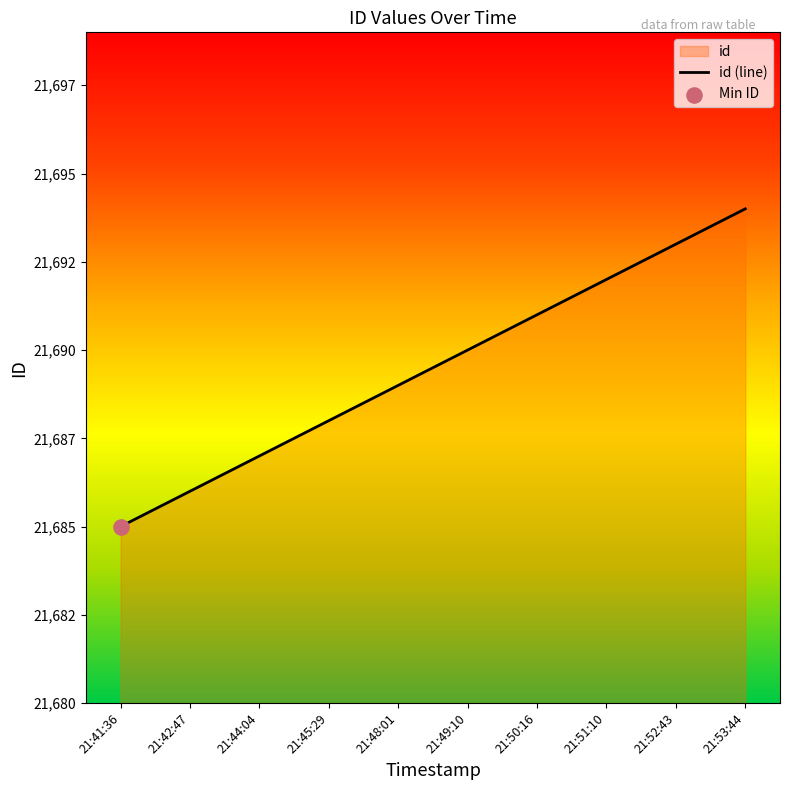

Between 21:48:01 and 21:41:36, which is larger?

21:48:01